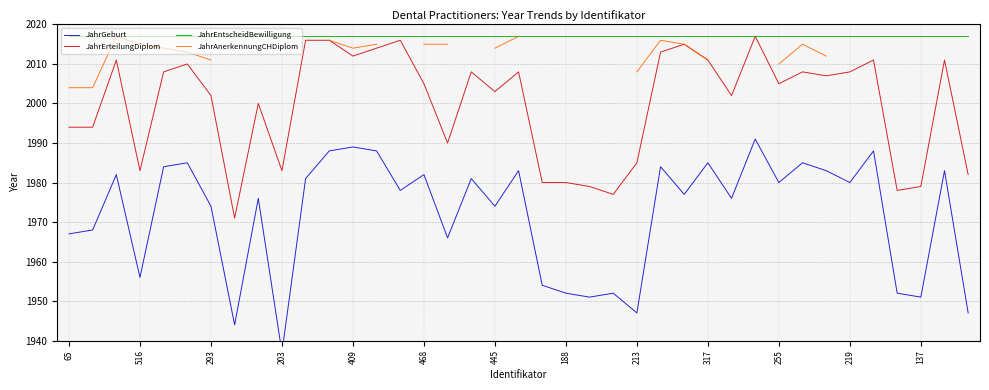

Which series has the widest spread of values?

JahrGeburt